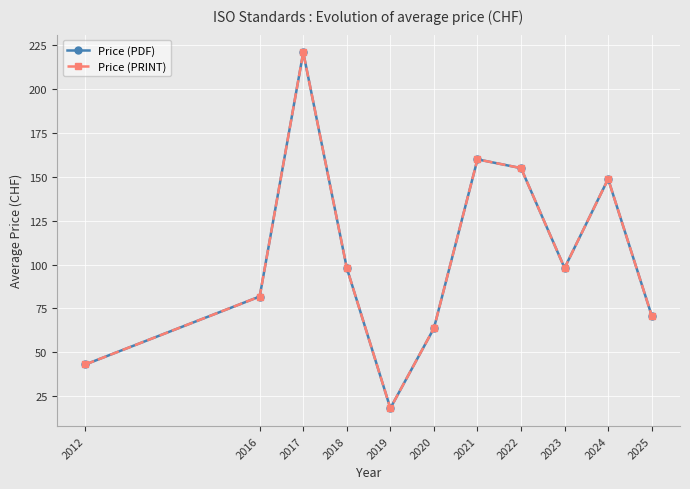

Where is the first local minimum for Price (PDF)?

2019